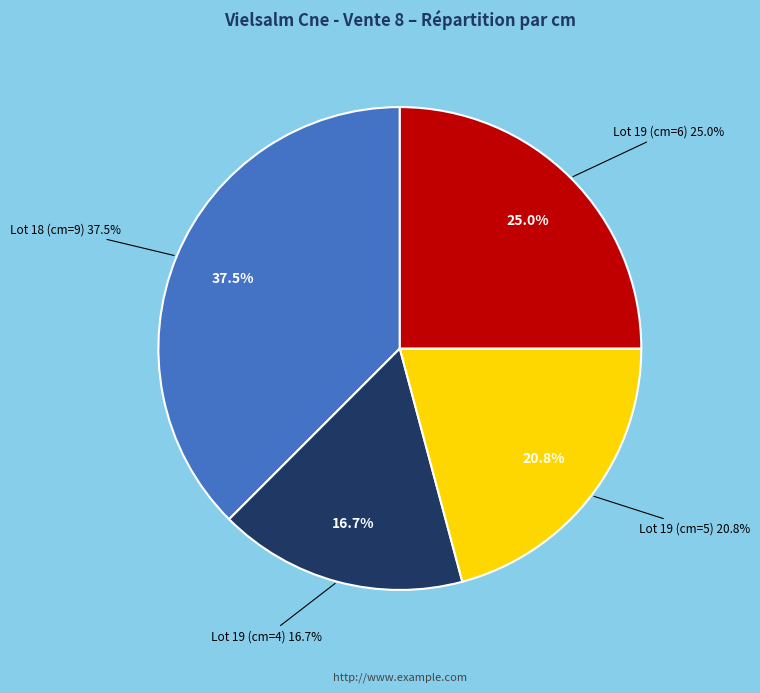

The Lot 19 (cm=5) slice represents 29% of the pie. True or false?

False